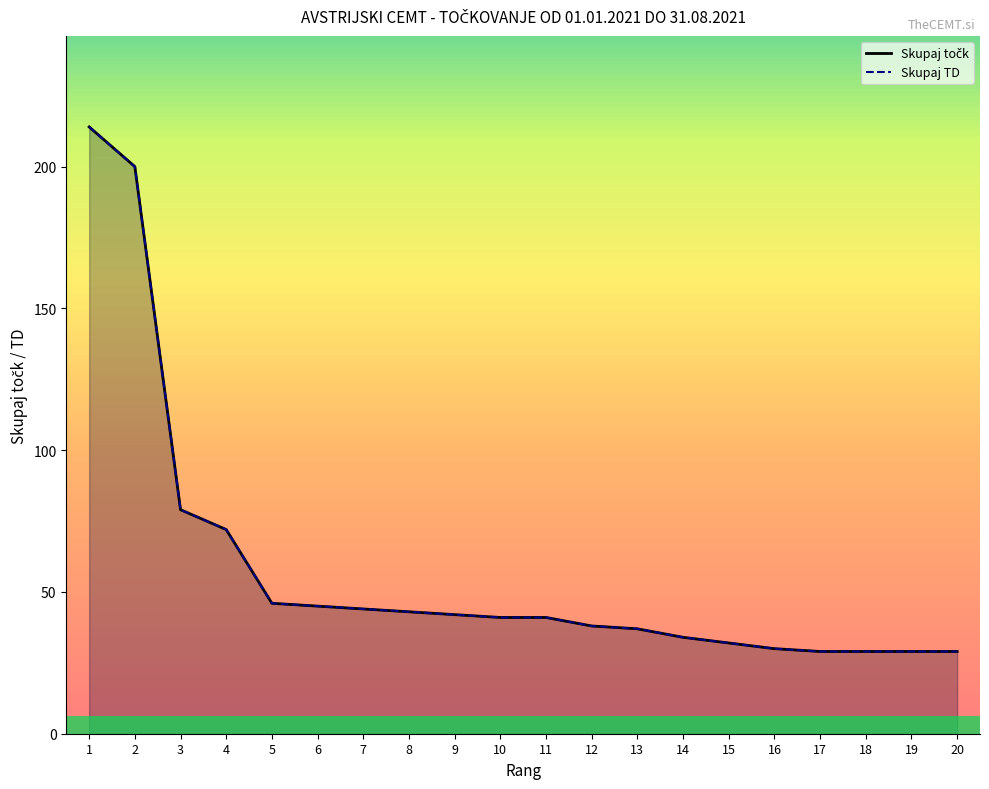

What is the difference between the maximum and minimum values in the Skupaj točk series?

185